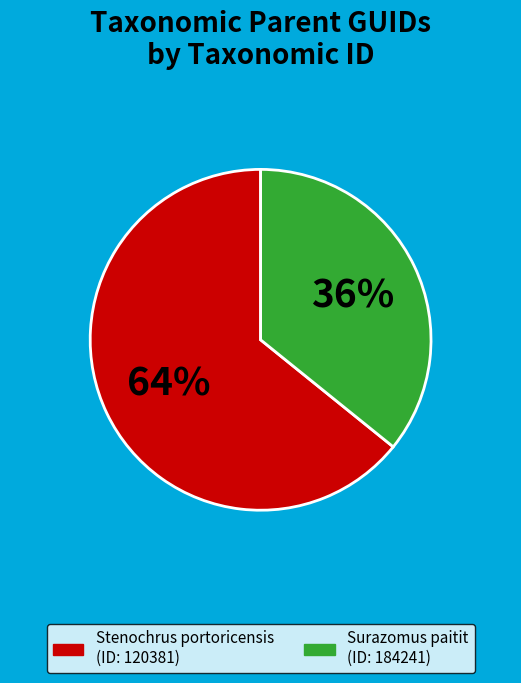

Is there any slice that represents more than half of the pie?

Yes